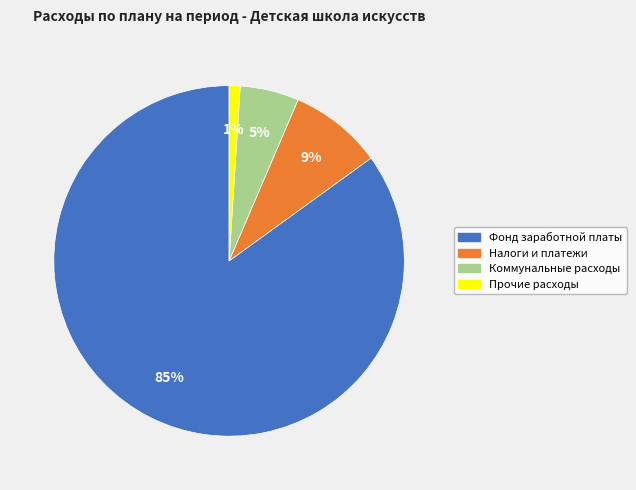

Is there a majority slice in this chart?

Yes